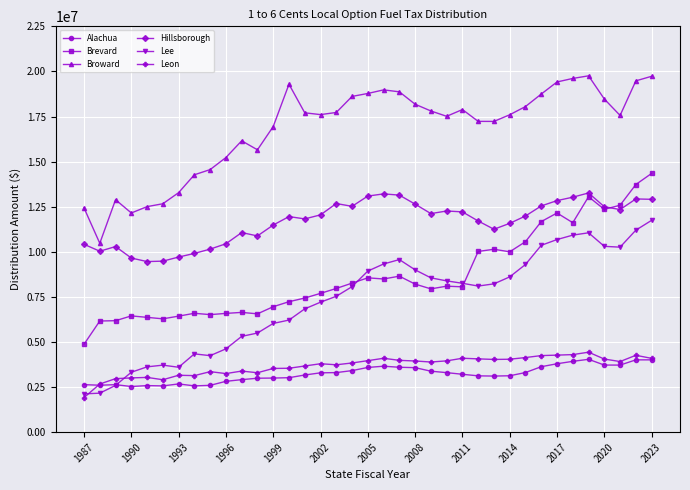

How many lines are shown in the chart?

6